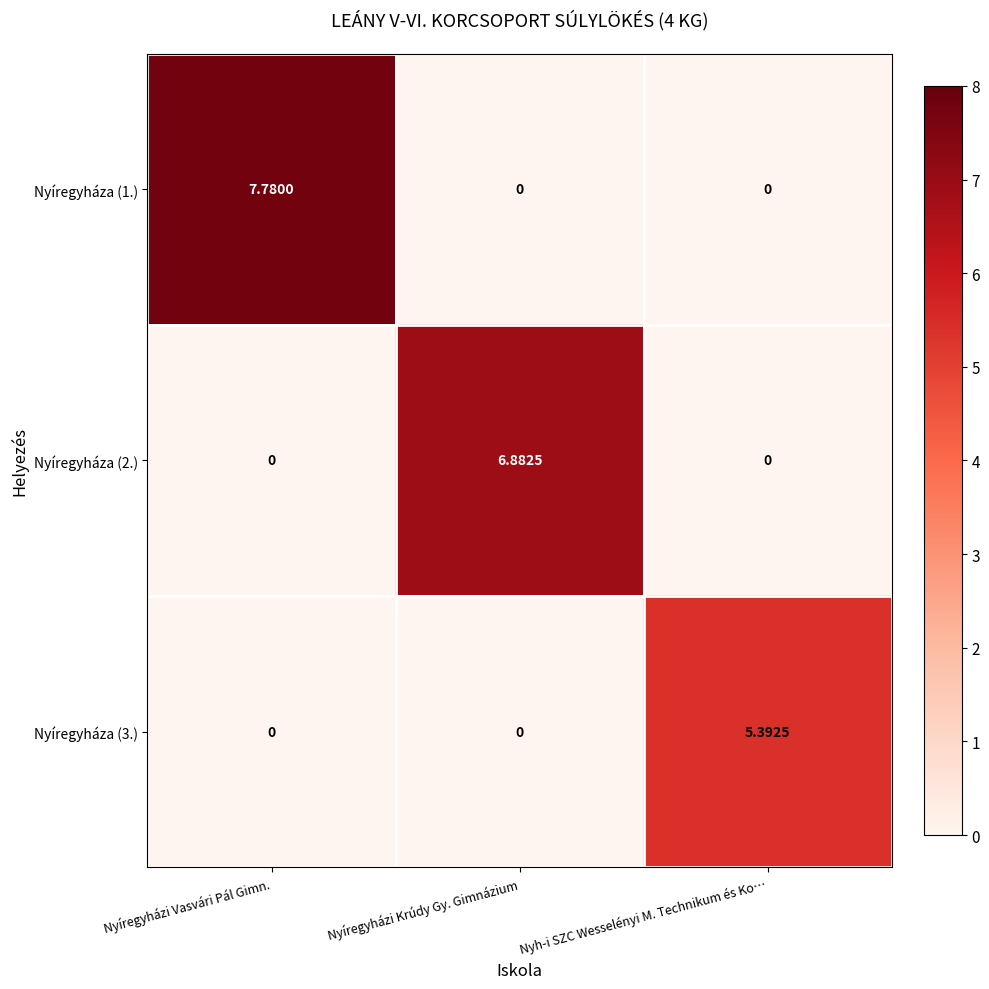

Between Nyíregyházi Krúdy Gy. Gimnázium and Nyh-i SZC Wesselényi M. Technikum és Ko…, which series saw the biggest shift?

Nyíregyháza (2.)